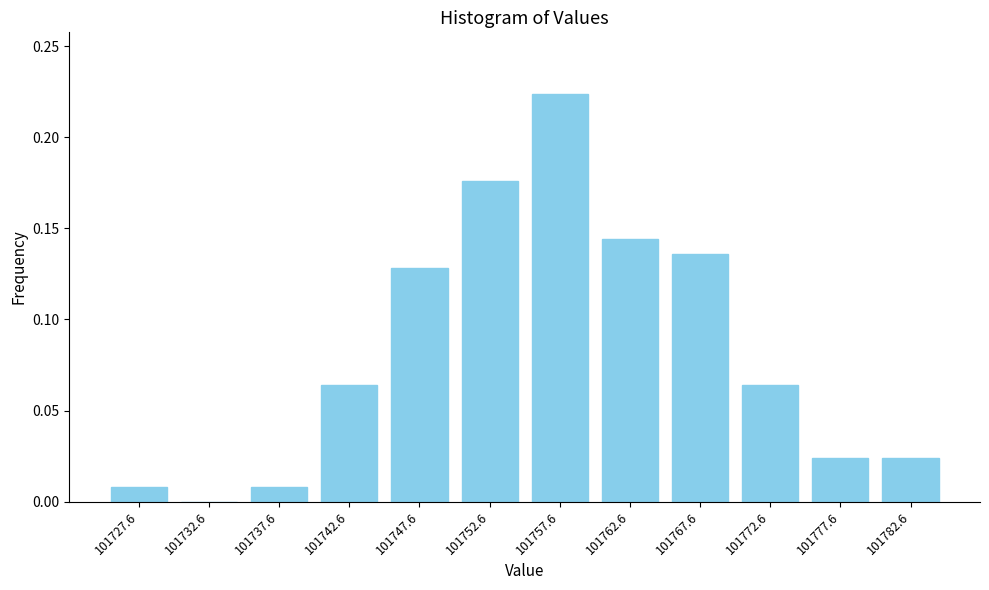

True or false: the data shows 0.0 at 101732.6.

True